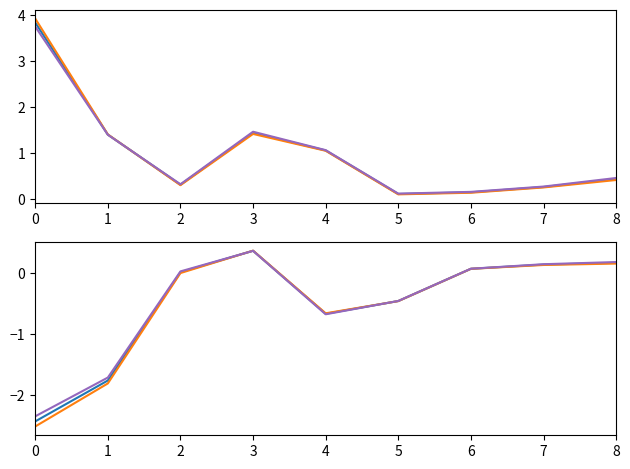

What is the total value across all series at 0?

-7.3